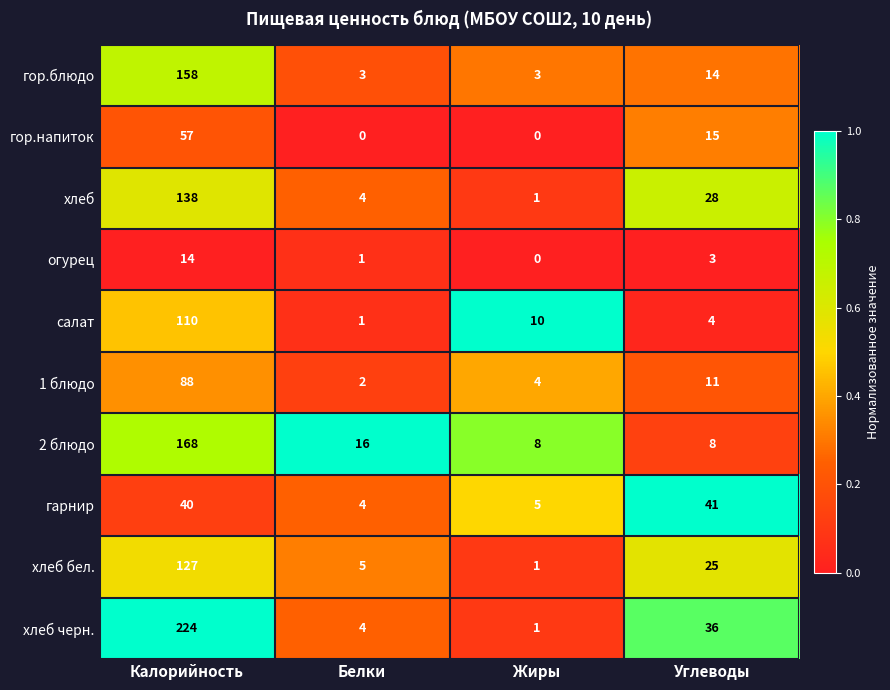

What is the maximum value shown in the chart?

224